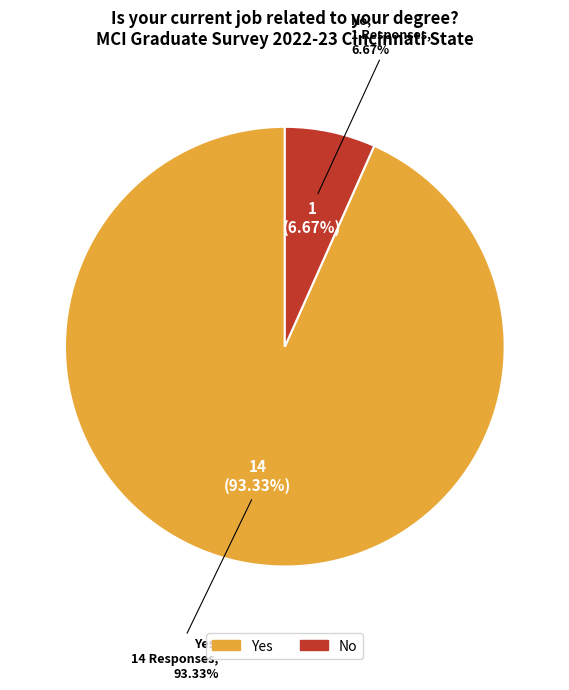

What percentage is NOT represented by Yes?

6.7%